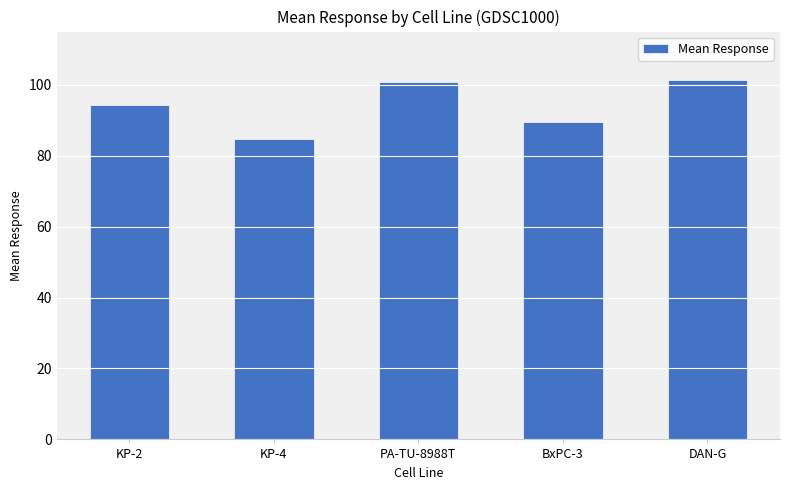

What is the difference between the values at DAN-G and KP-2?

6.9